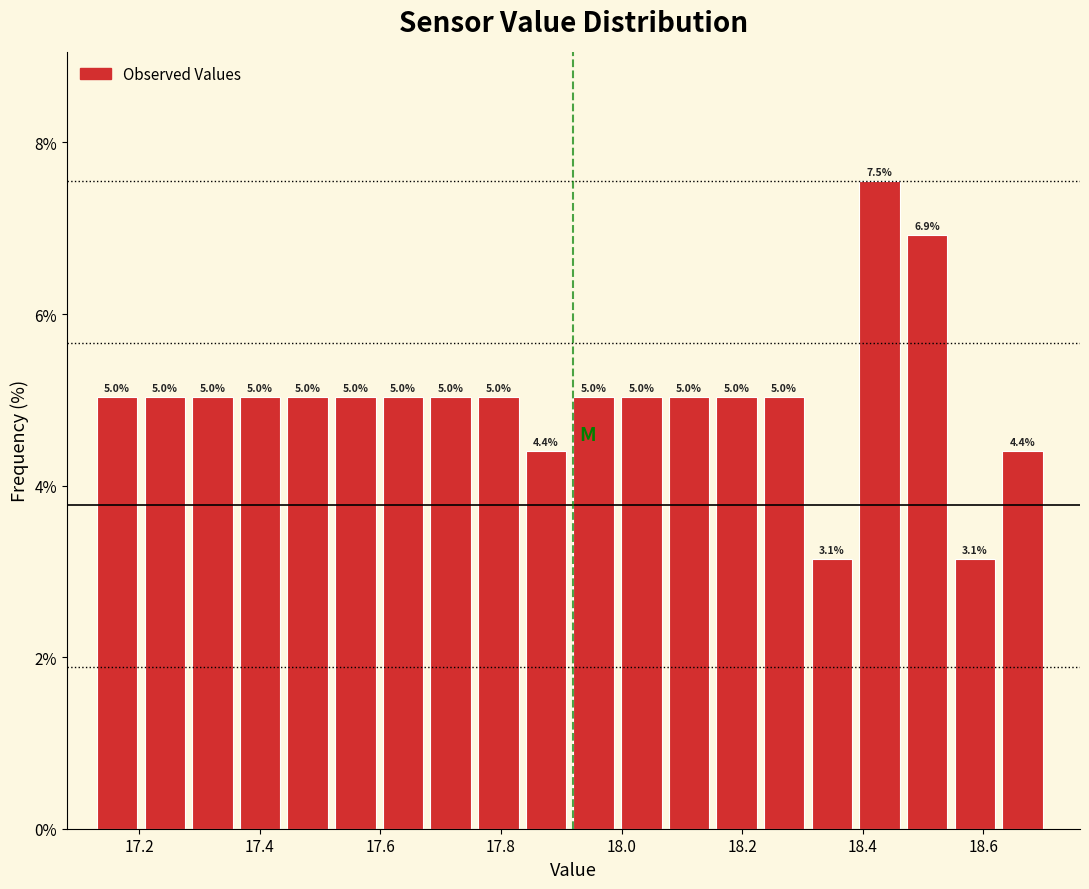

Read against the x-axis, roughly where is the centre of the tallest bar?

18.42